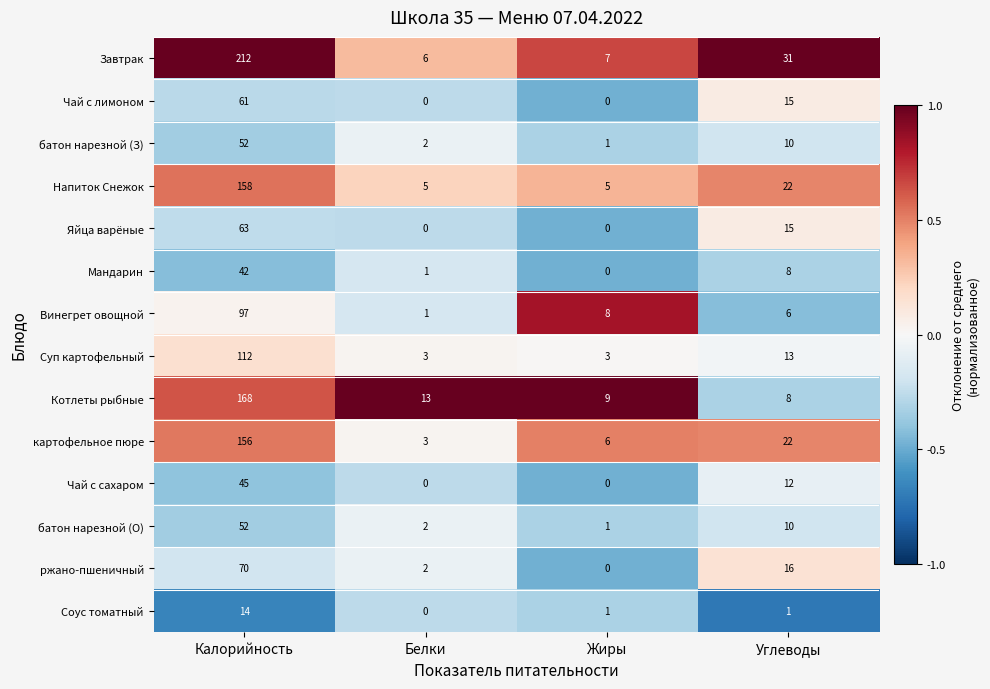

Is it true that Соус томатный equals 25 at Калорийность?

False